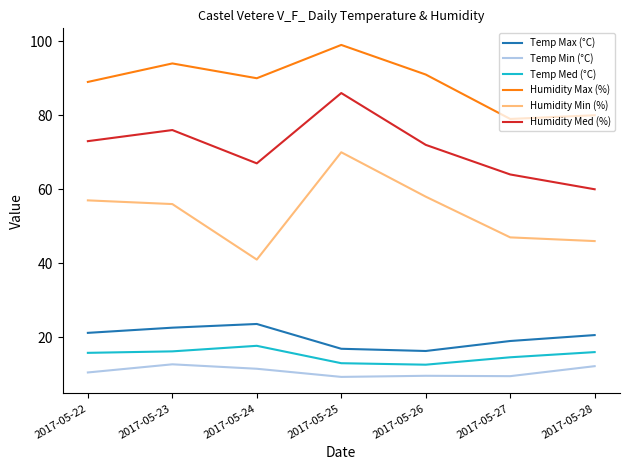

At 2017-05-24, list the series in order from largest to smallest.

Humidity Max (%), Humidity Med (%), Humidity Min (%), Temp Max (°C), Temp Med (°C), Temp Min (°C)